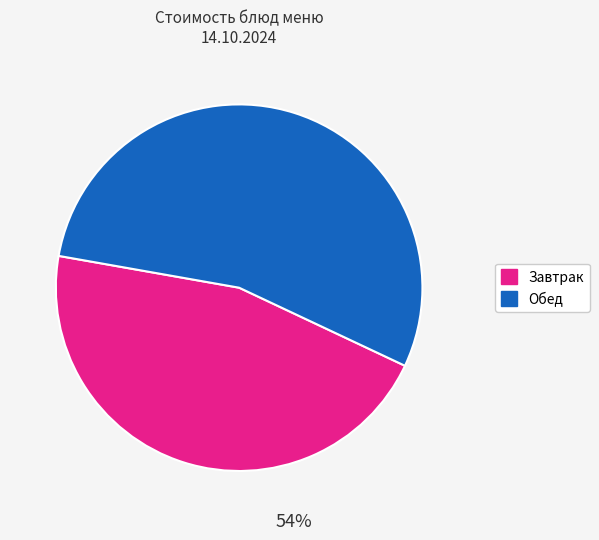

Is there a majority slice in this chart?

Yes